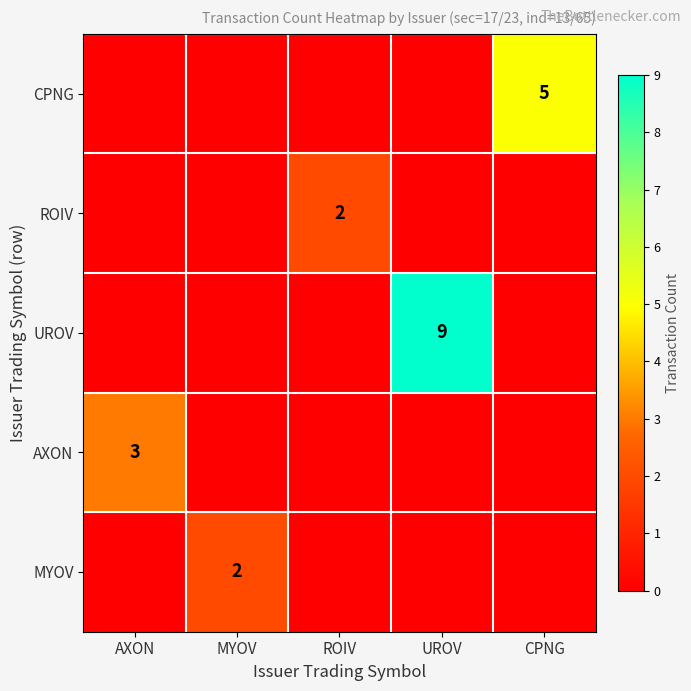

Is it true that ROIV equals 3 at ROIV?

False